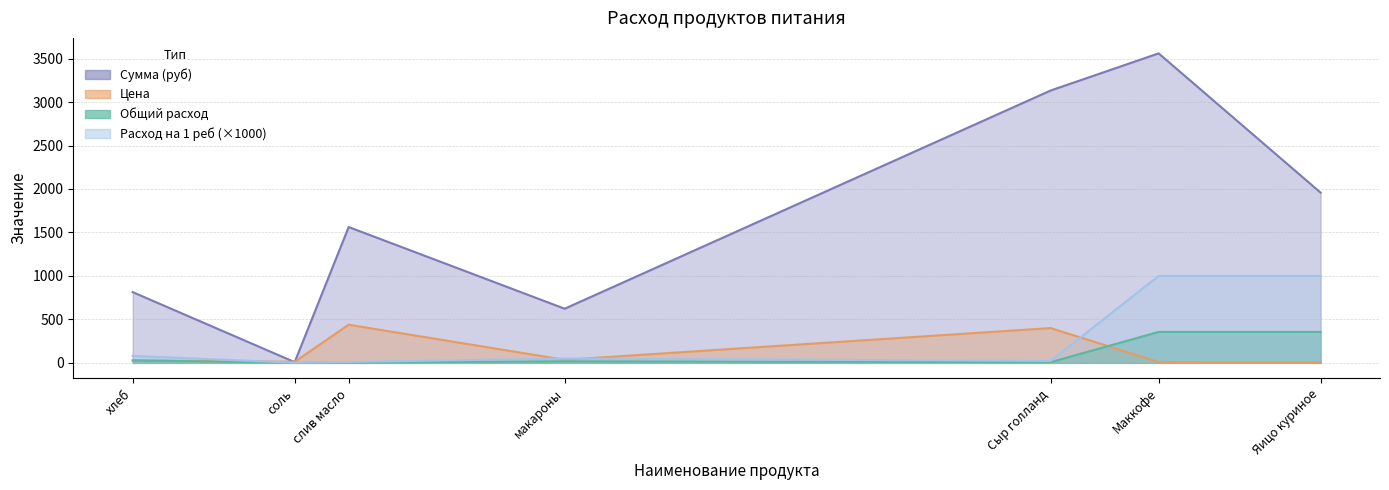

How many lines are shown in the chart?

4